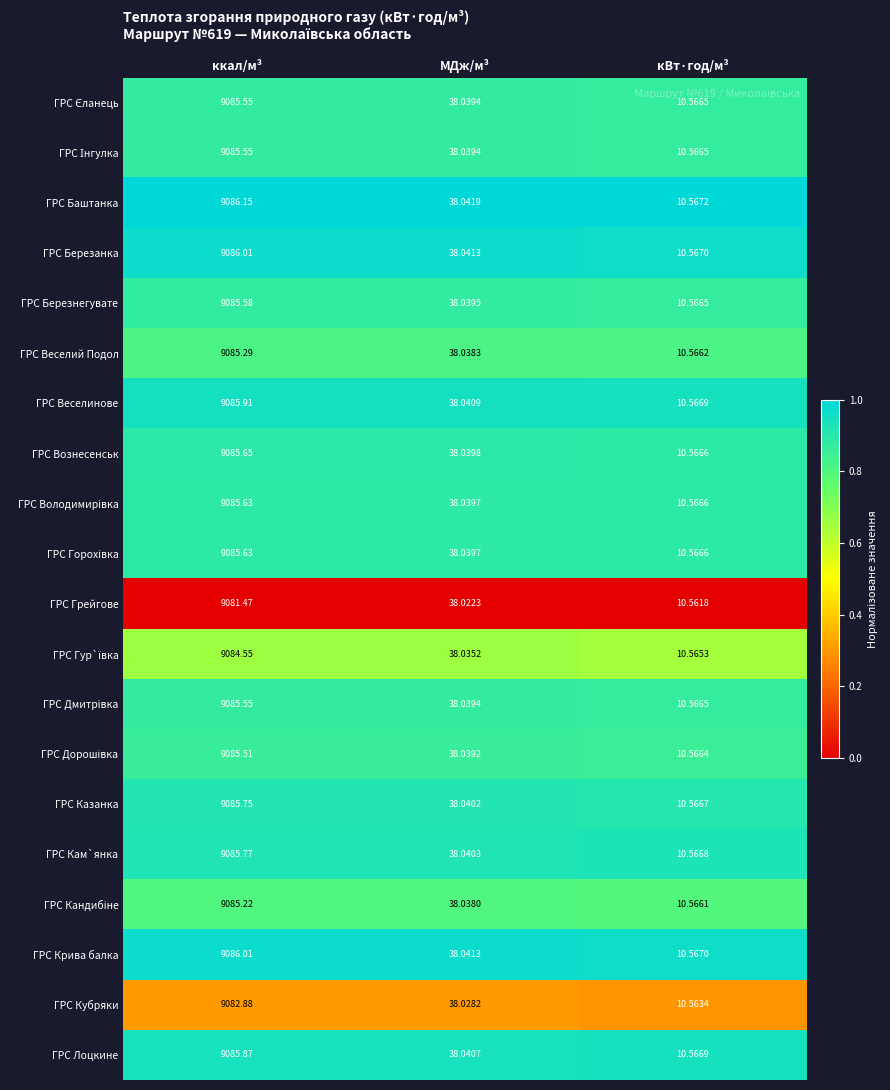

Which series has the largest range (max minus min)?

ГРС Баштанка